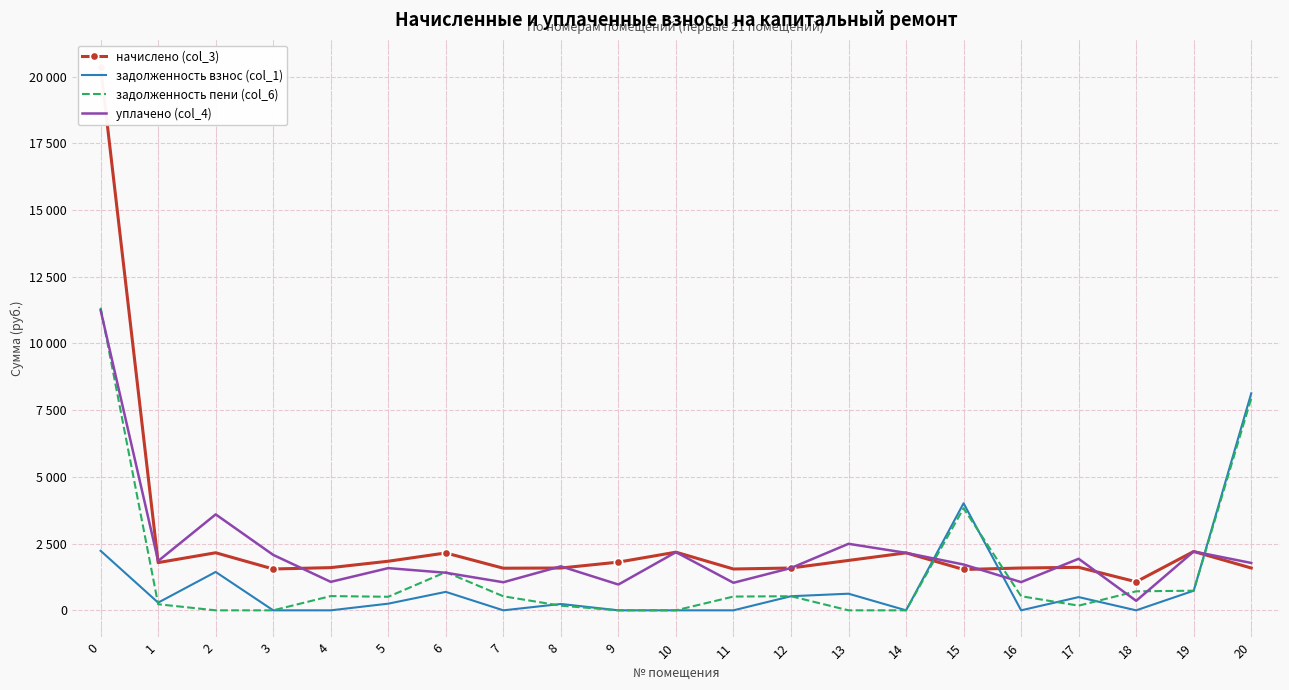

Is it true that задолженность взнос (col_1) equals 8129.5 at 20?

True